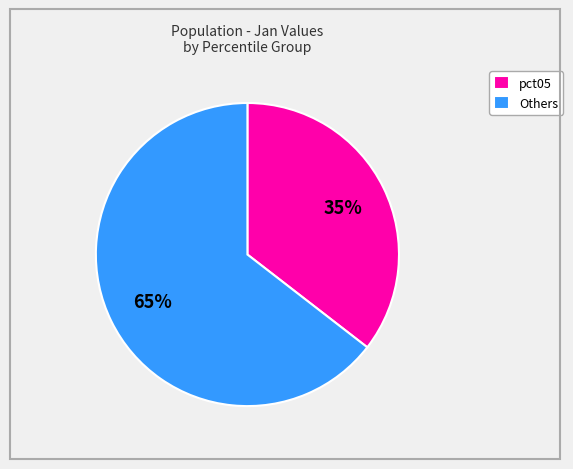

Which has a higher value, pct05 or Others?

Others